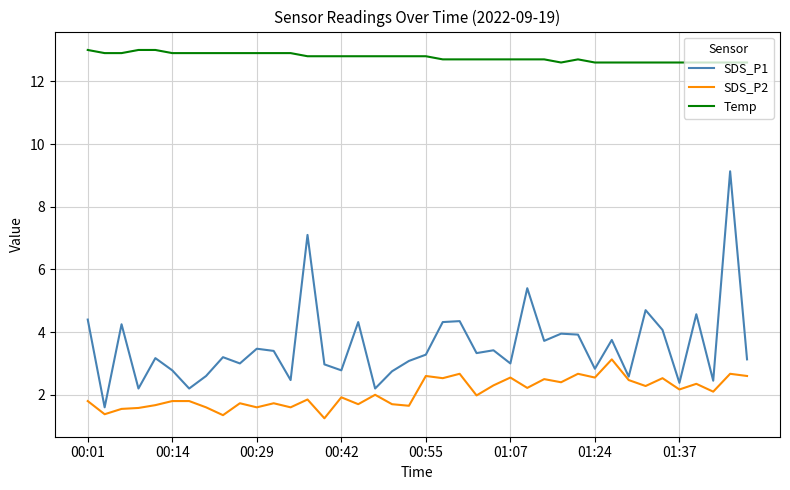

True or false: SDS_P1 and Temp cross at least once.

False